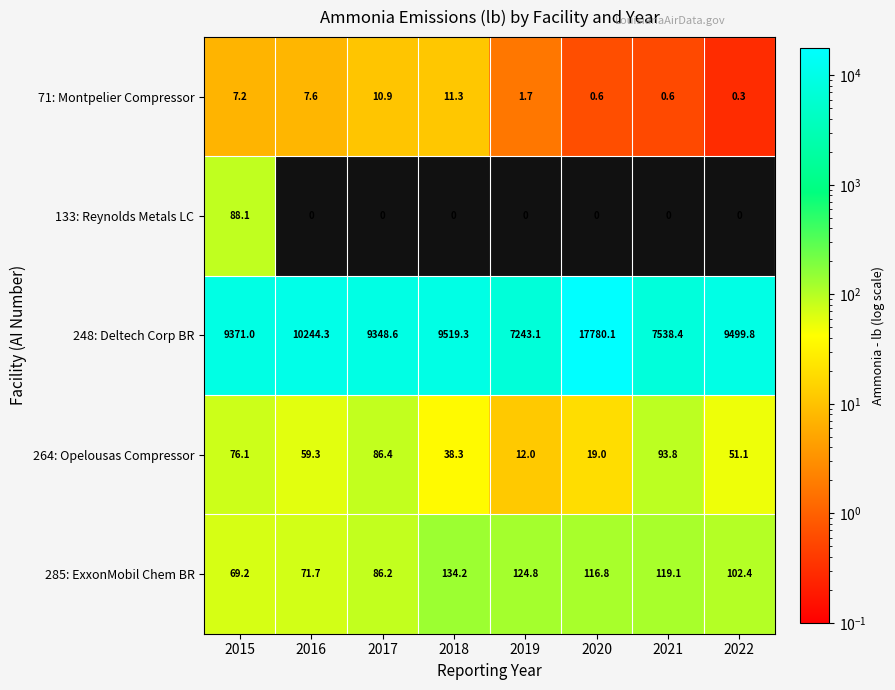

The value of 71: Montpelier Compressor at 2022 is 0.1. True or false?

False